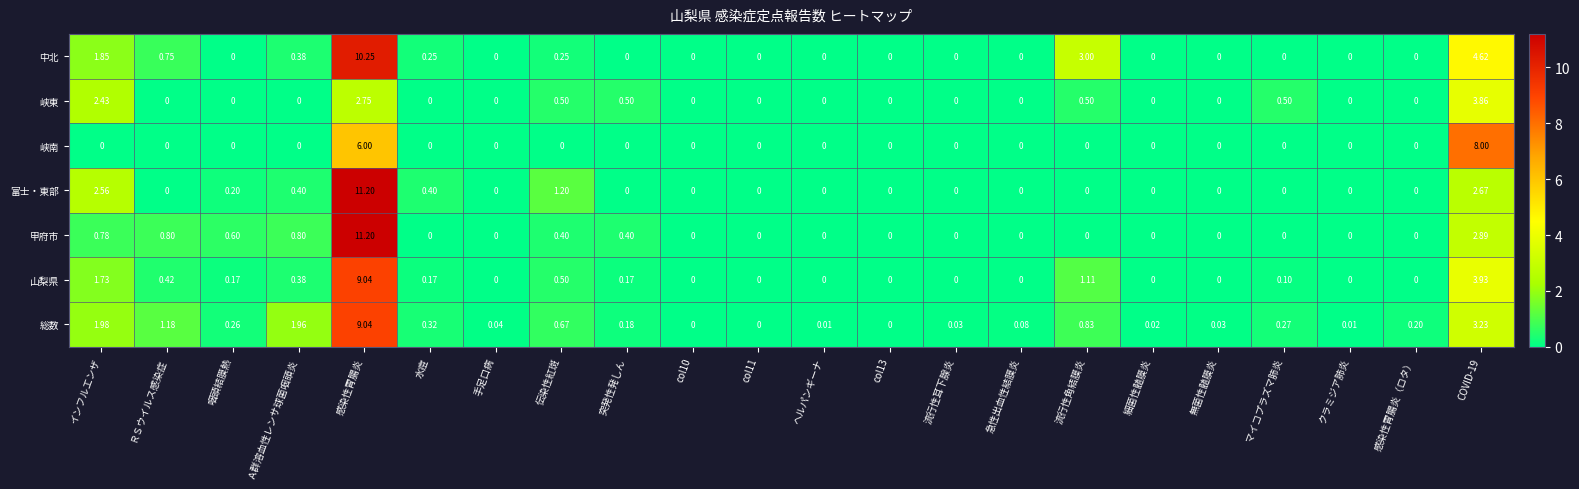

Which series has the largest total across all categories?

中北